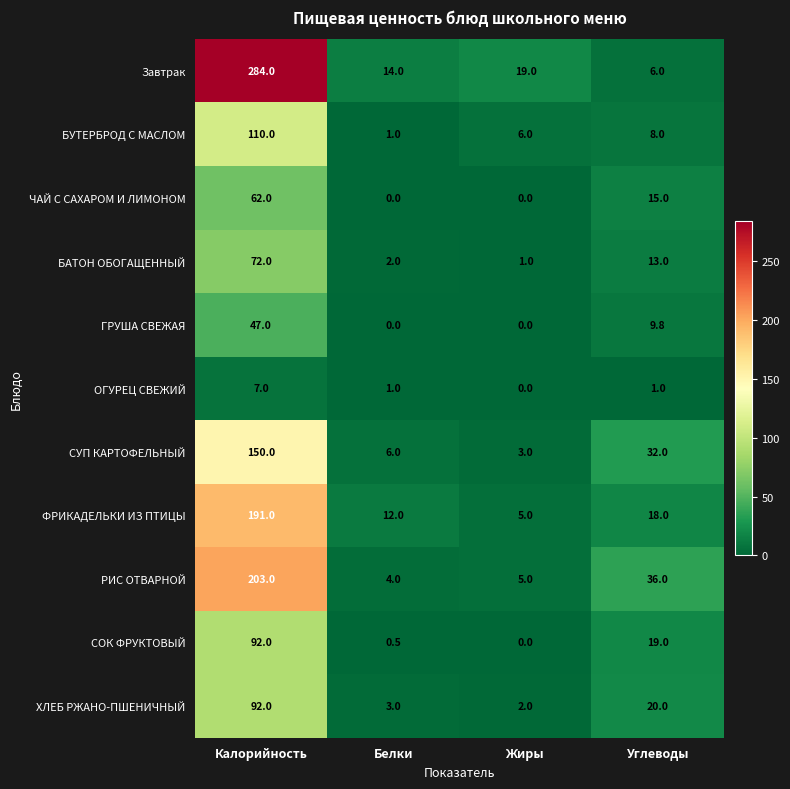

Between Белки and Углеводы, which series saw the biggest shift?

РИС ОТВАРНОЙ